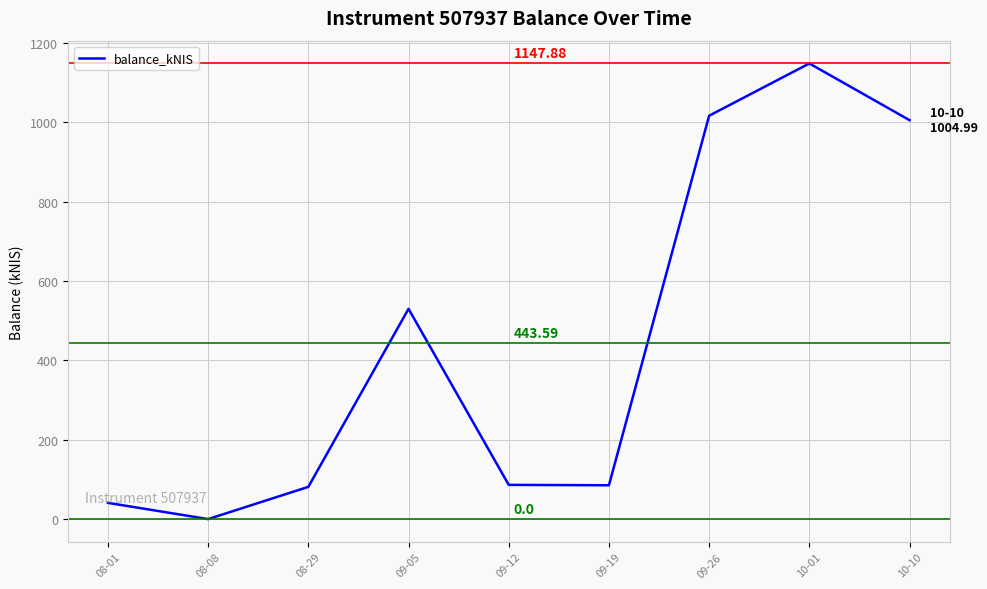

What is the greatest value displayed?

1147.9